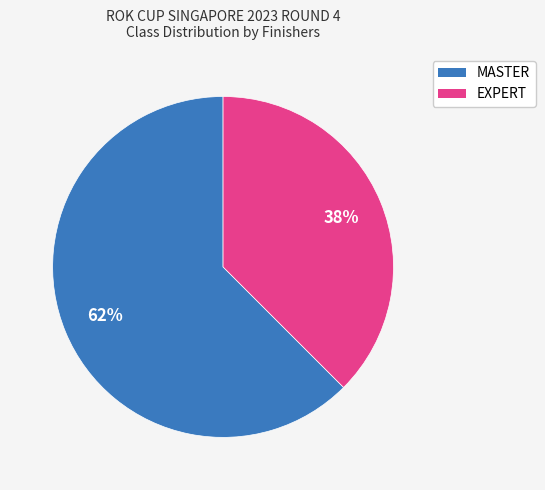

Which slice is the largest?

MASTER